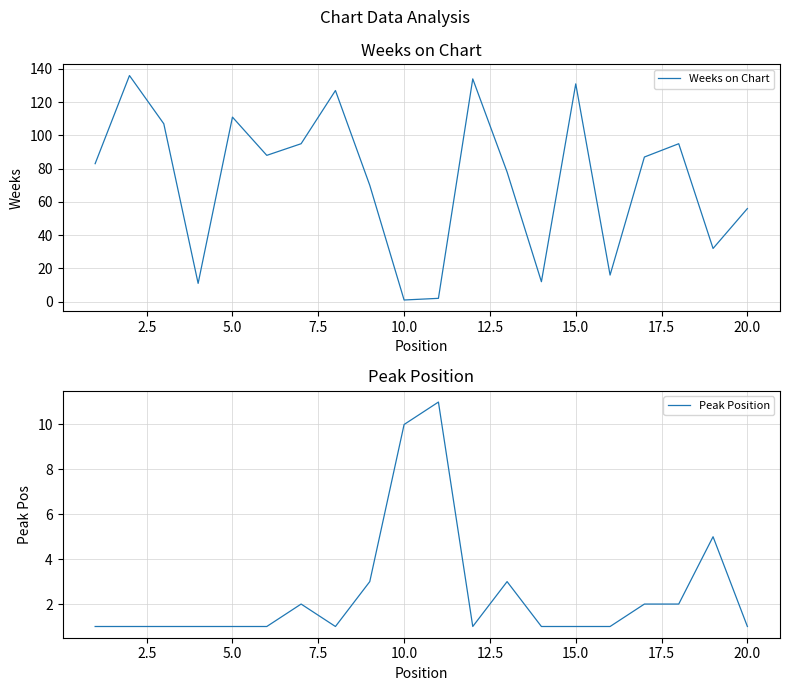

What is the minimum value for Peak Position?

1